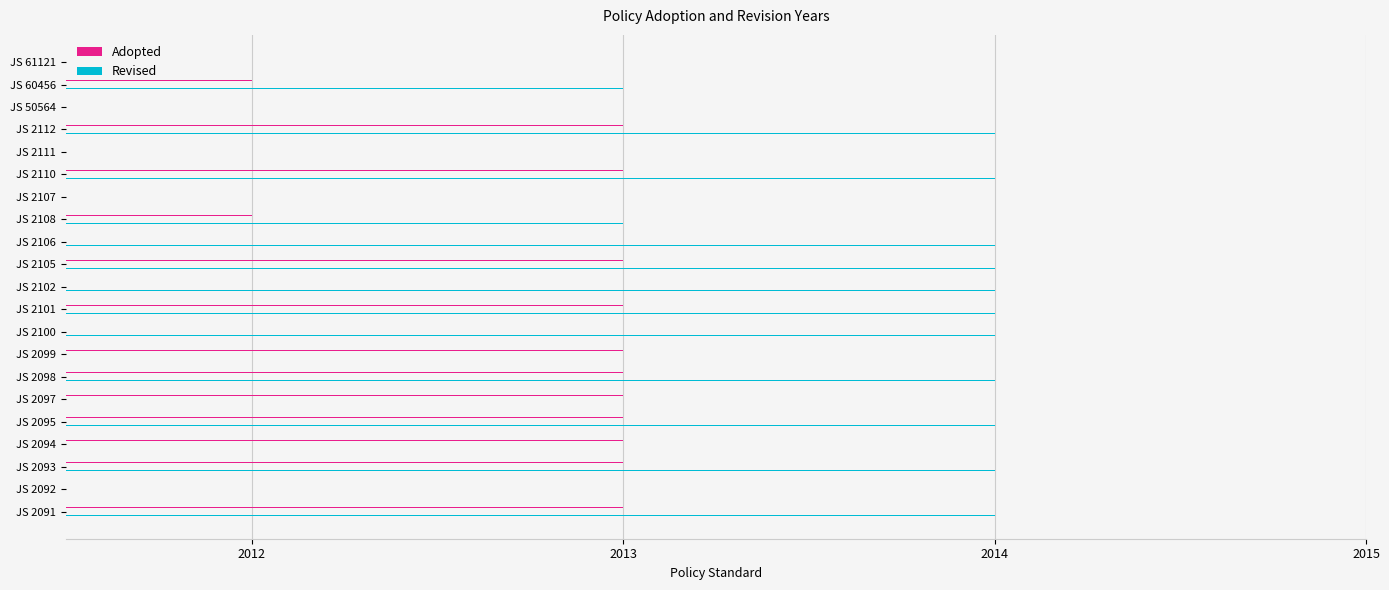

Is the value of Revised at JS 2097 greater than the value of Adopted at JS 61121?

Yes